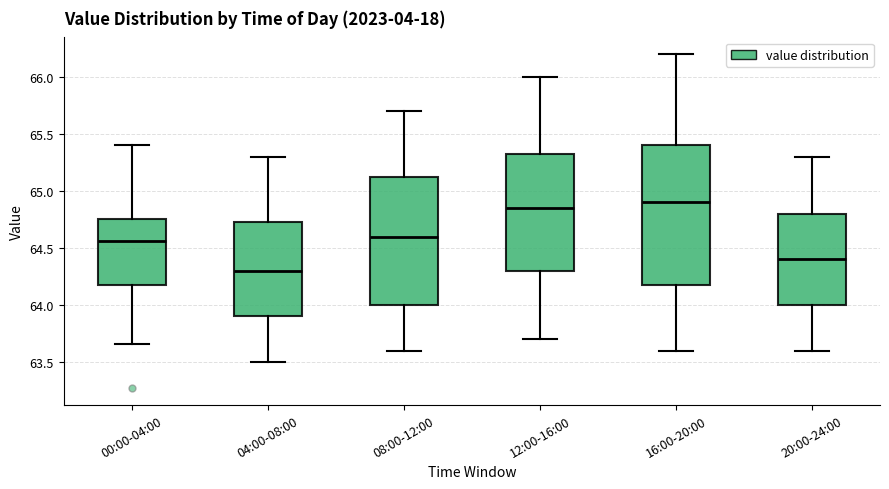

Which box's median line is the highest?

16:00-20:00